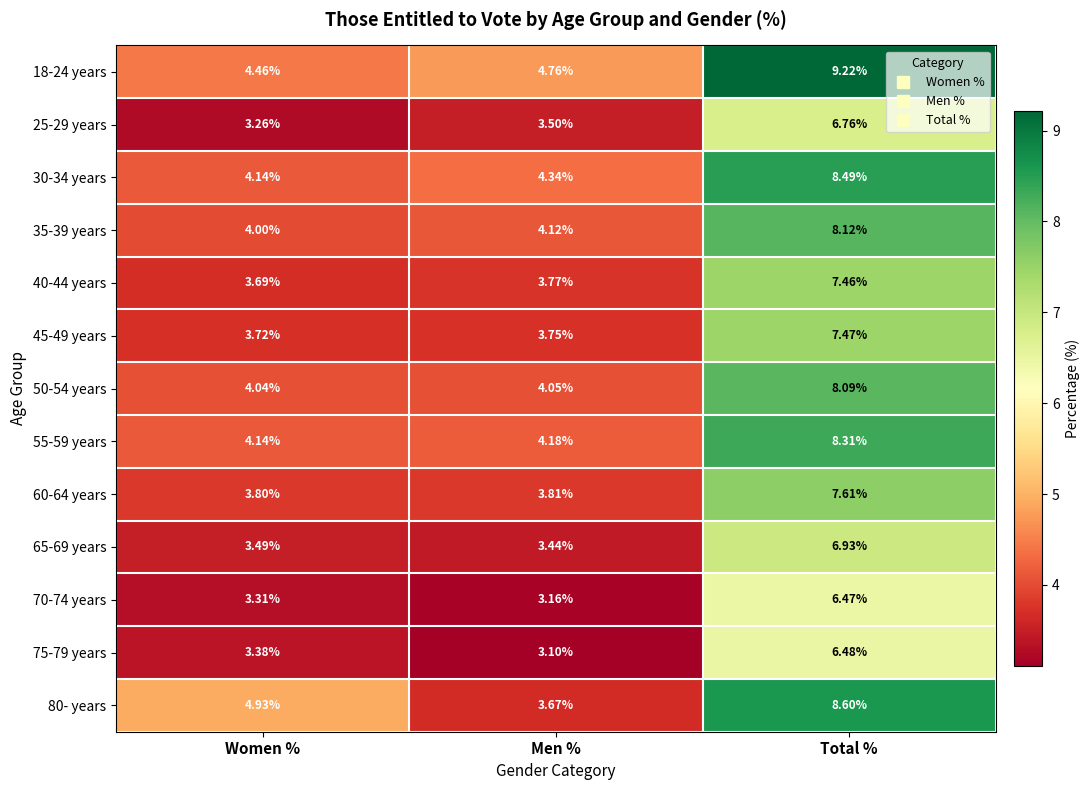

List the series in order of their peak value, highest first.

18-24 years, 80- years, 30-34 years, 55-59 years, 35-39 years, 50-54 years, 60-64 years, 45-49 years, 40-44 years, 65-69 years, 25-29 years, 75-79 years, 70-74 years